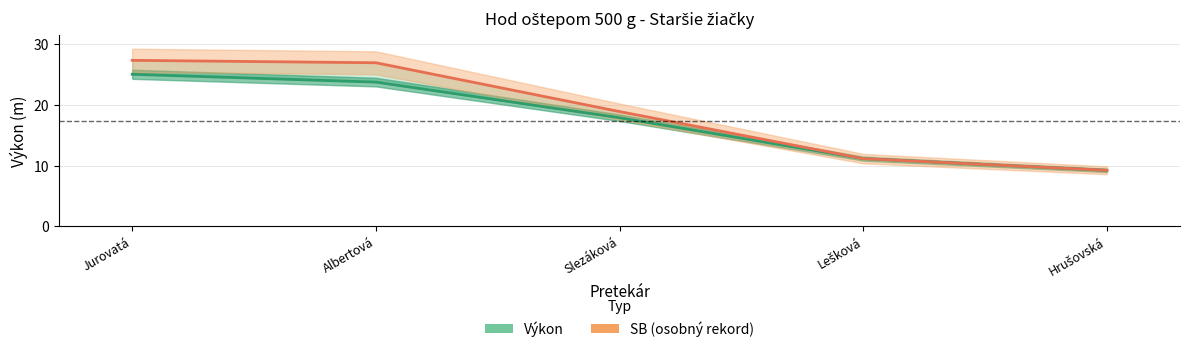

What is the difference between the maximum and minimum values in the SB (osobný rekord) series?

18.1